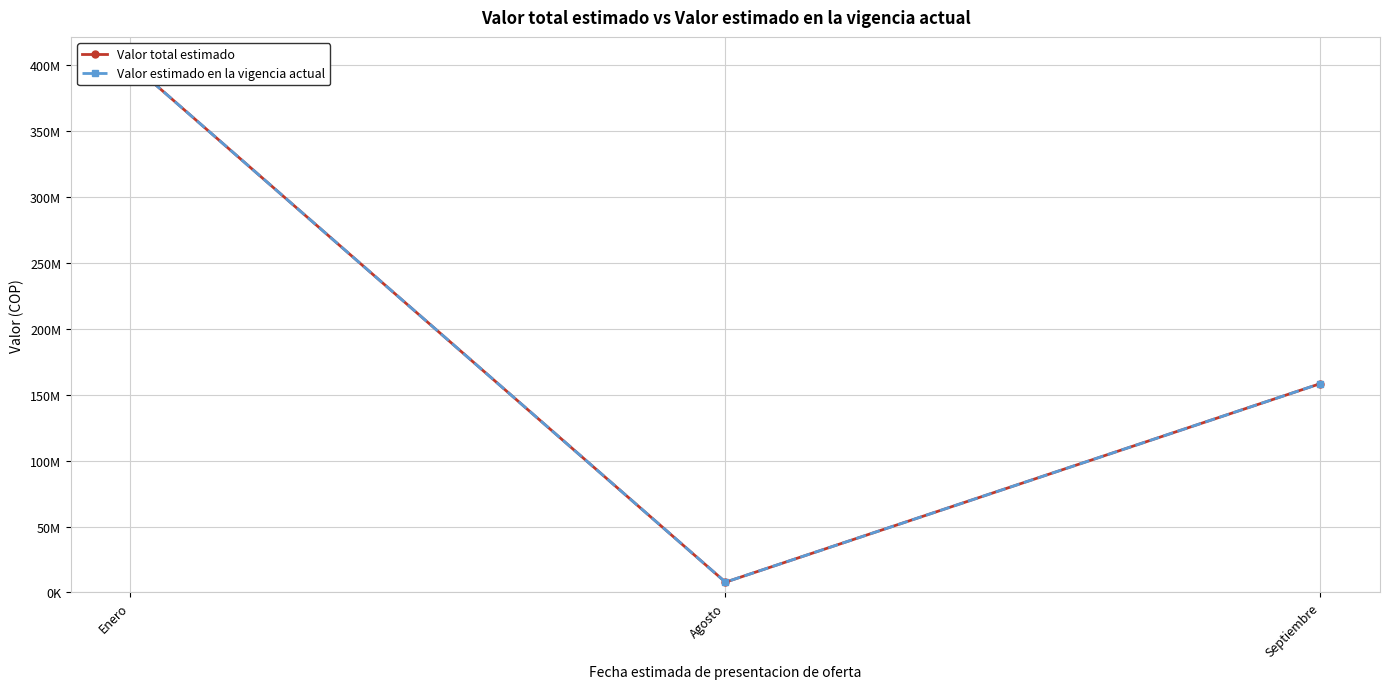

What is the difference between the maximum and minimum values in the Valor estimado en la vigencia actual series?

394030000